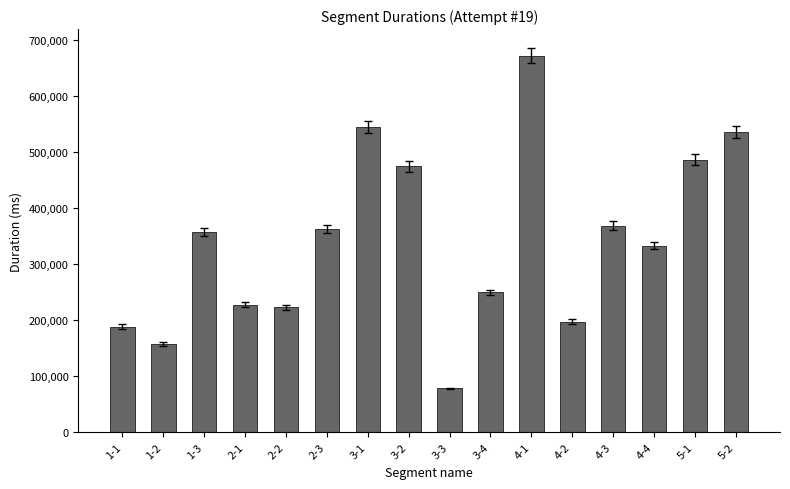

What is the sum of the values at 3-4 and 4-1?

922133